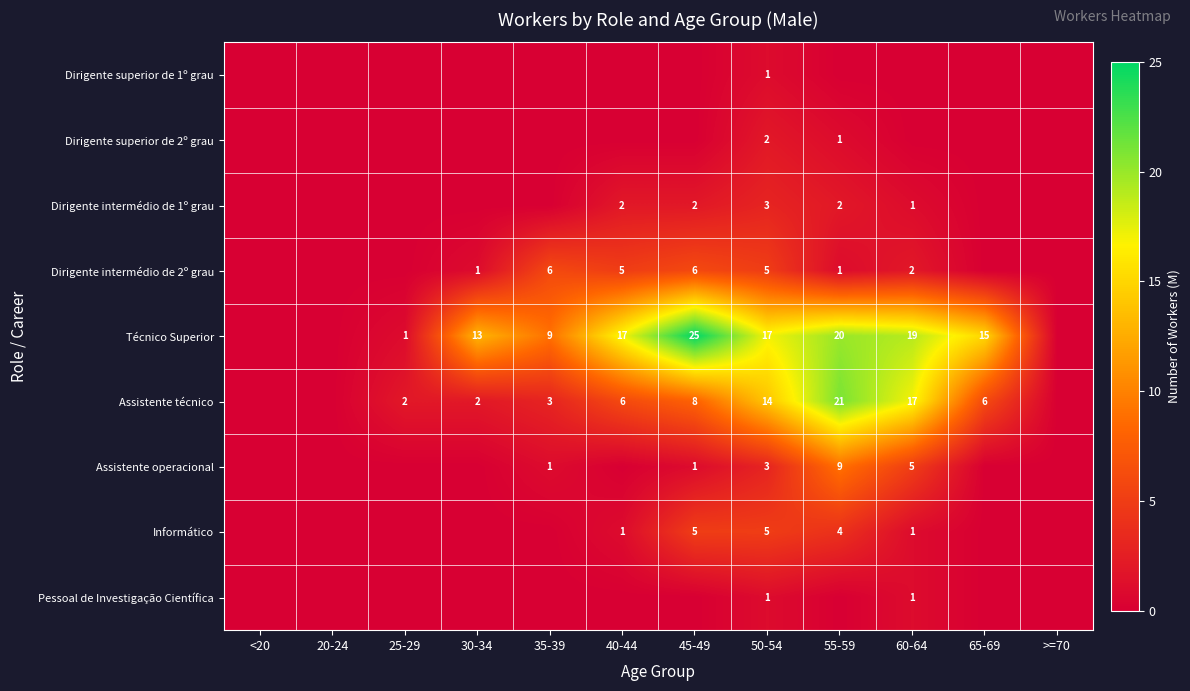

True or false: Técnico Superior has a value of 31 at 60-64.

False